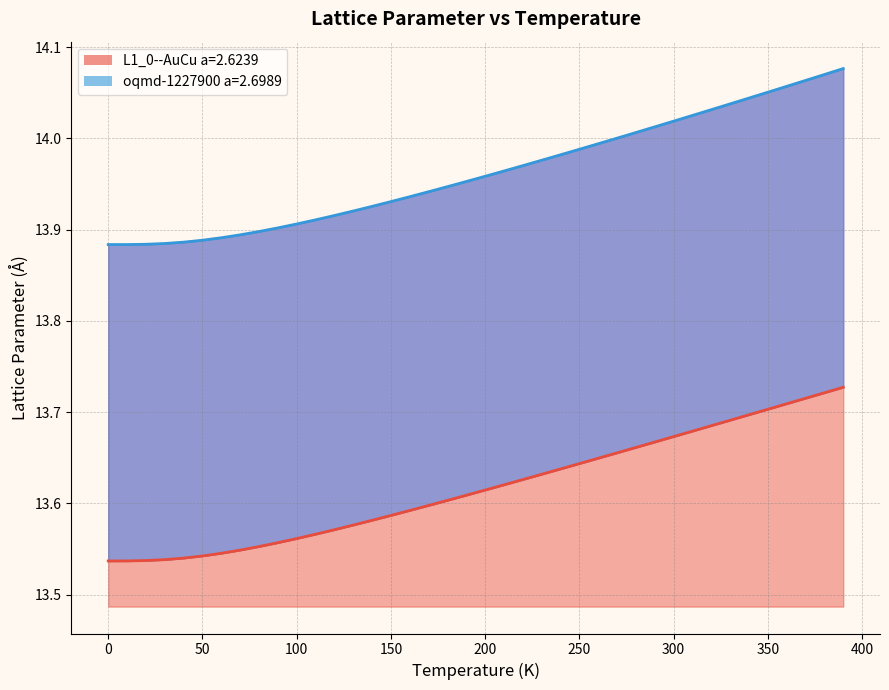

Is it true that oqmd-1227900 a=2.6989 equals 18.3 at 280.0?

False